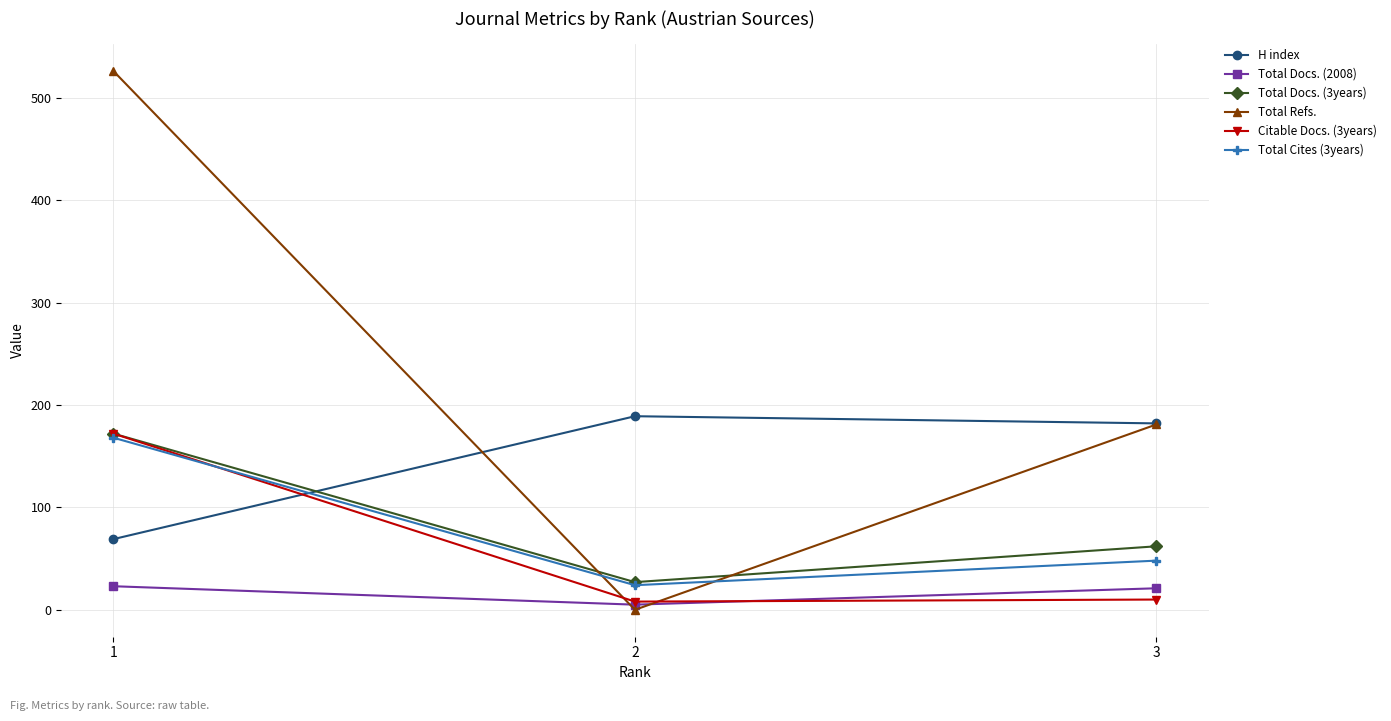

Is the value of Total Docs. (2008) at 3 greater than the value of Total Docs. (3years) at 3?

No